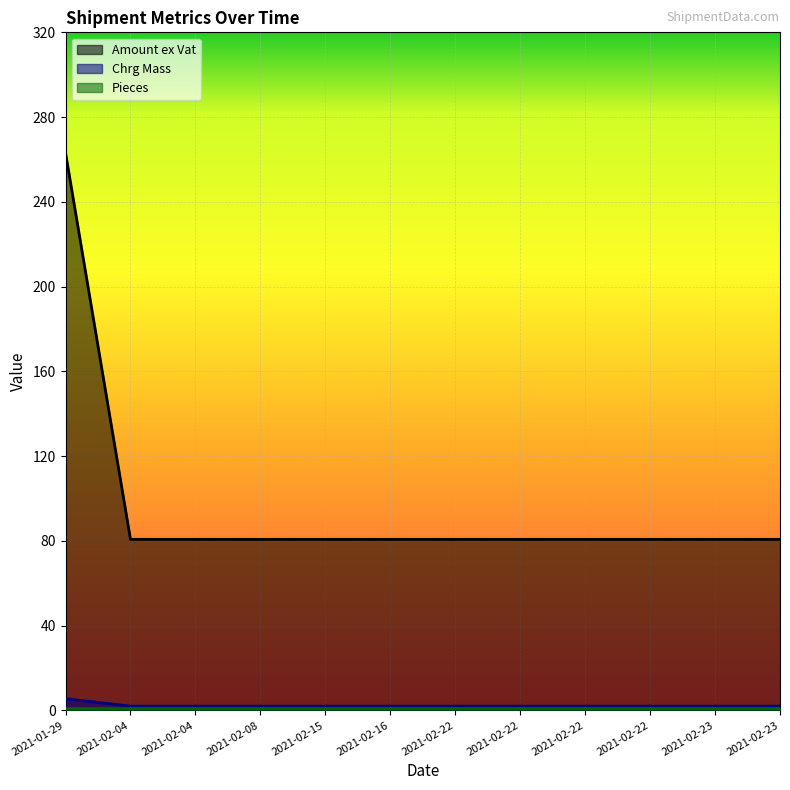

True or false: Amount ex Vat and Chrg Mass cross at least once.

False